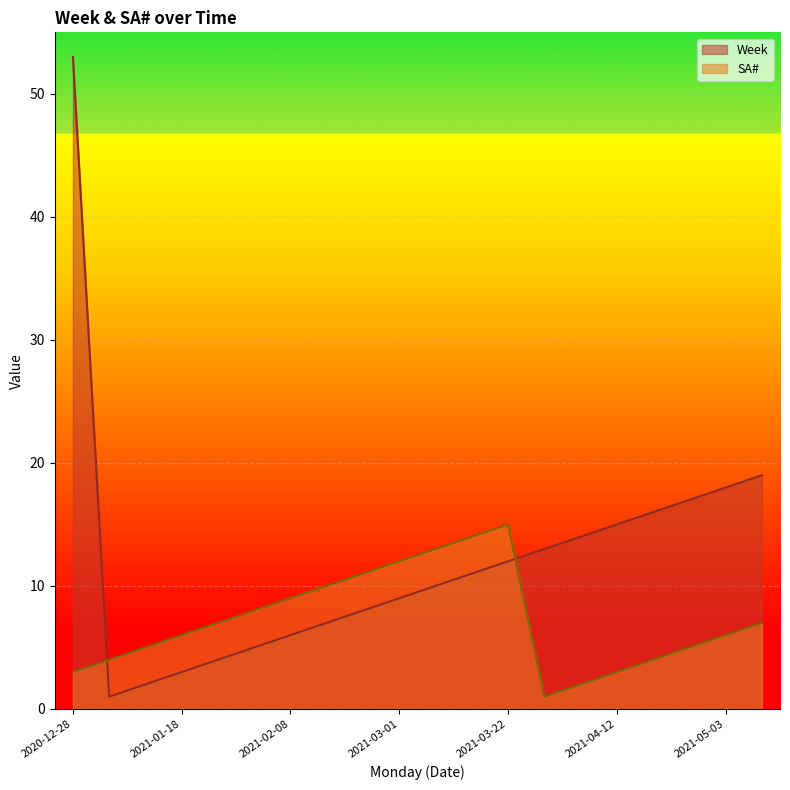

Reading left to right, what are all the values shown in this chart?

Week: 2020-12-28=53	2021-01-04=1	2021-01-11=2	2021-01-18=3	2021-01-25=4	2021-02-01=5	2021-02-08=6	2021-02-15=7	2021-02-22=8	2021-03-01=9	2021-03-08=10	2021-03-15=11	2021-03-22=12	2021-03-29=13	2021-04-05=14	2021-04-12=15	2021-04-19=16	2021-04-26=17	2021-05-03=18	2021-05-10=19
SA#_numeric: 2020-12-28=3	2021-01-04=4	2021-01-11=5	2021-01-18=6	2021-01-25=7	2021-02-01=8	2021-02-08=9	2021-02-15=10	2021-02-22=11	2021-03-01=12	2021-03-08=13	2021-03-15=14	2021-03-22=15	2021-03-29=1	2021-04-05=2	2021-04-12=3	2021-04-19=4	2021-04-26=5	2021-05-03=6	2021-05-10=7